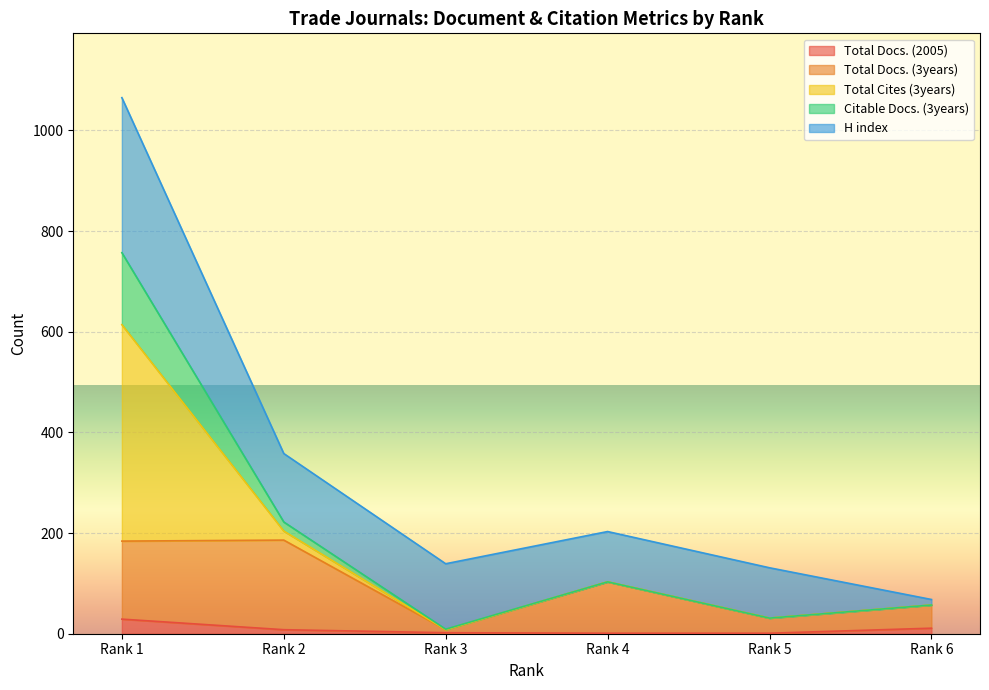

What is the average value of the Total Docs. (3years) series?

95